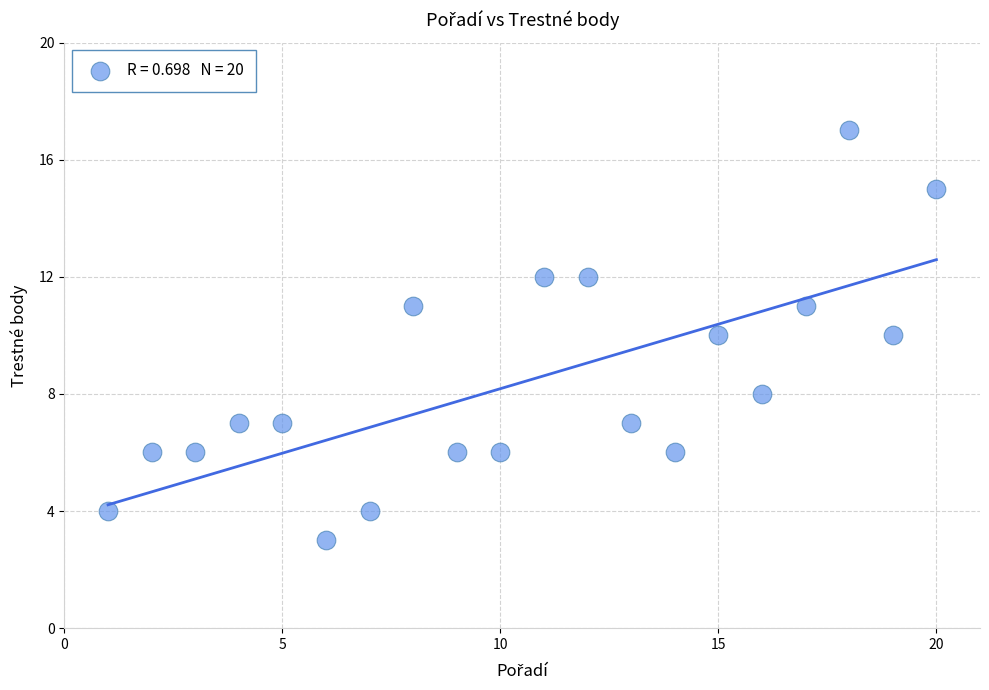

What is the range of Y values (max minus min)?

14